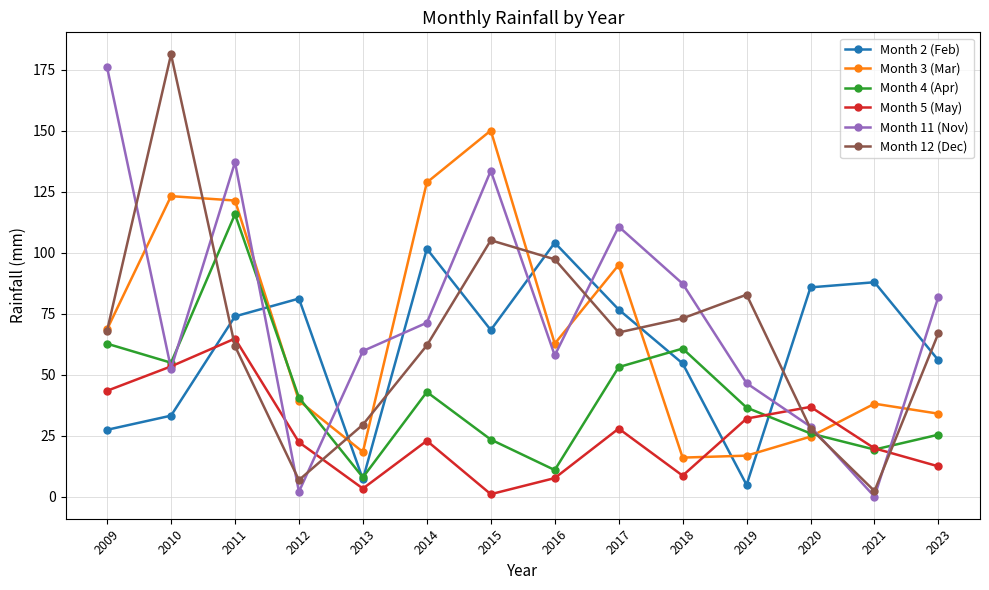

At 2017, list the series in order from smallest to largest.

Month 5 (May), Month 4 (Apr), Month 12 (Dec), Month 2 (Feb), Month 3 (Mar), Month 11 (Nov)